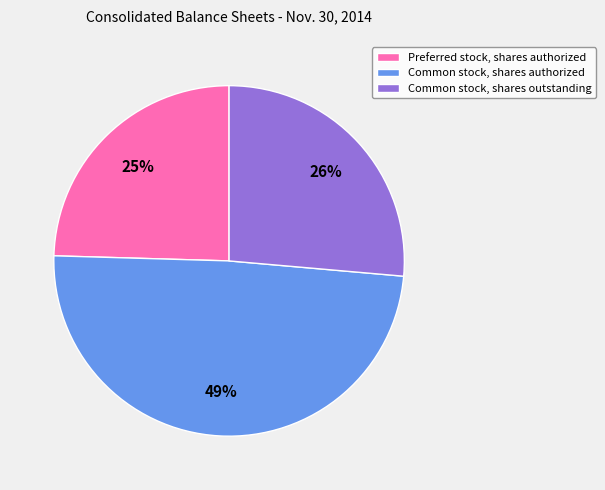

To the nearest percent, what is the combined percentage of Common stock, shares outstanding and Common stock, shares authorized?

75%